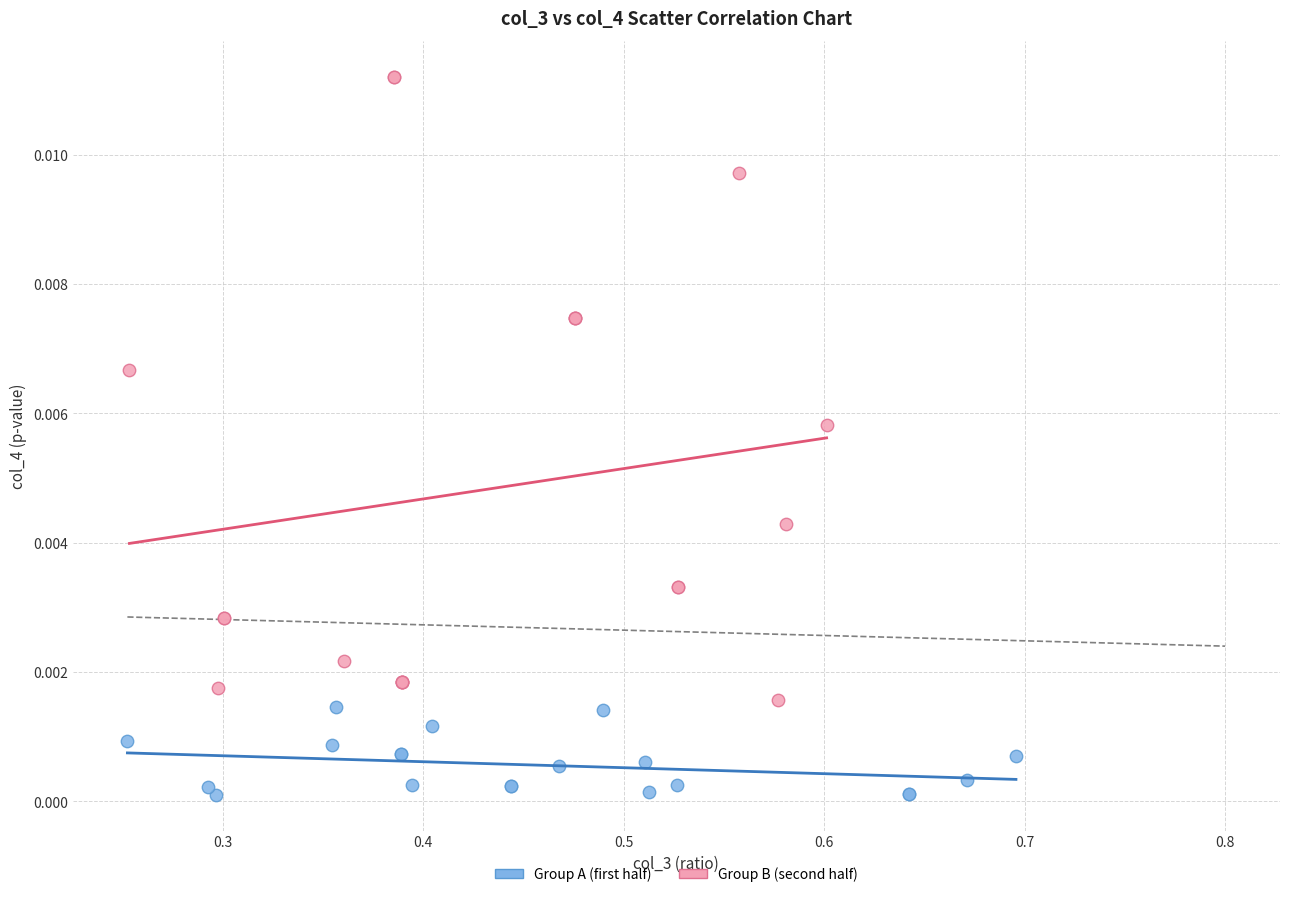

What are all the series names shown in the legend?

Group A (first half), Group B (second half)